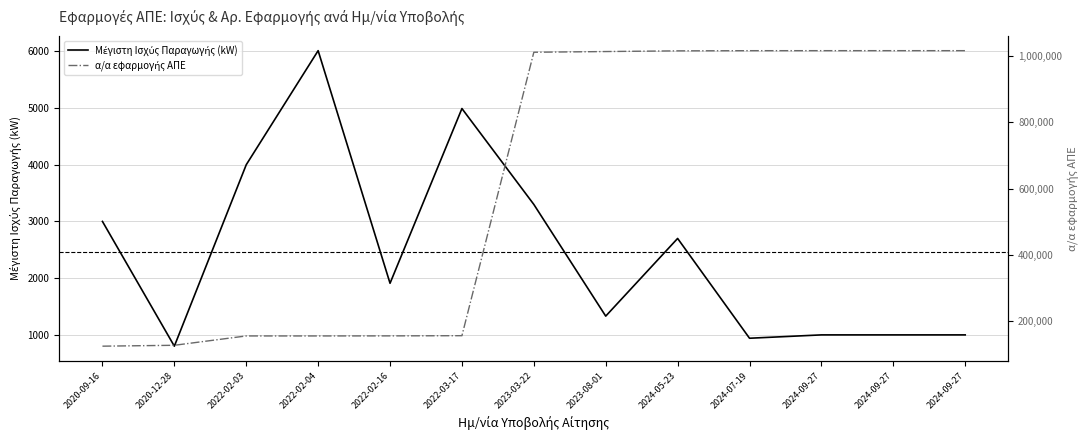

True or false: Μέγιστη Ισχύς Παραγωγής (kW) has more than 0 points higher than both neighbors.

True